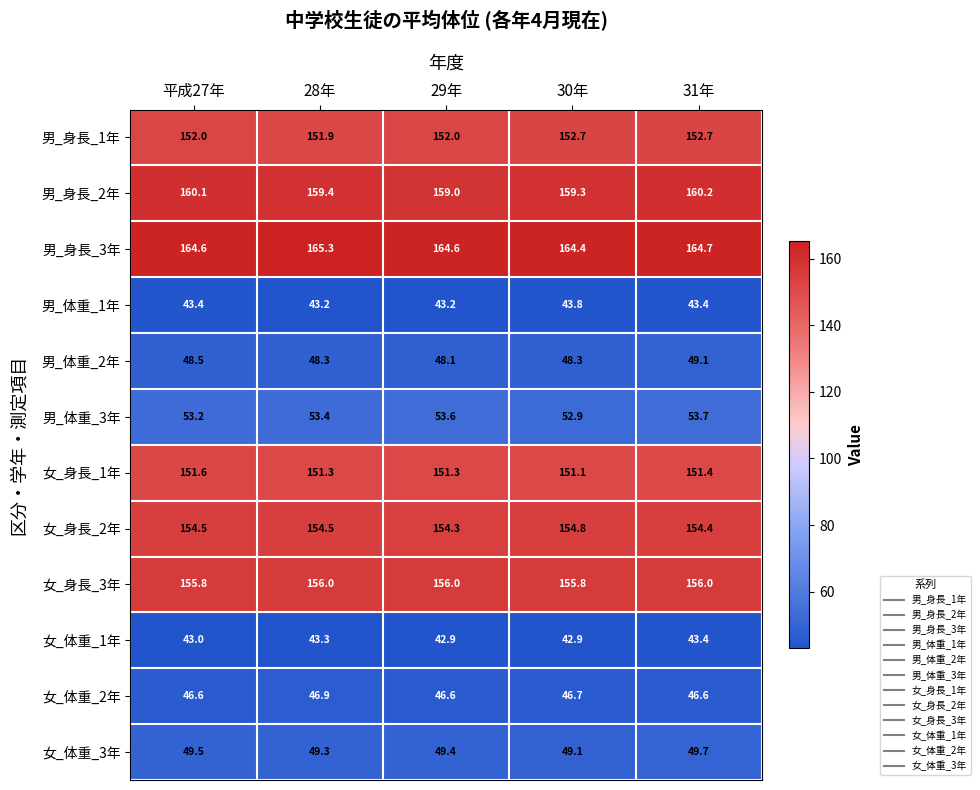

What is the minimum value shown in the chart?

42.9